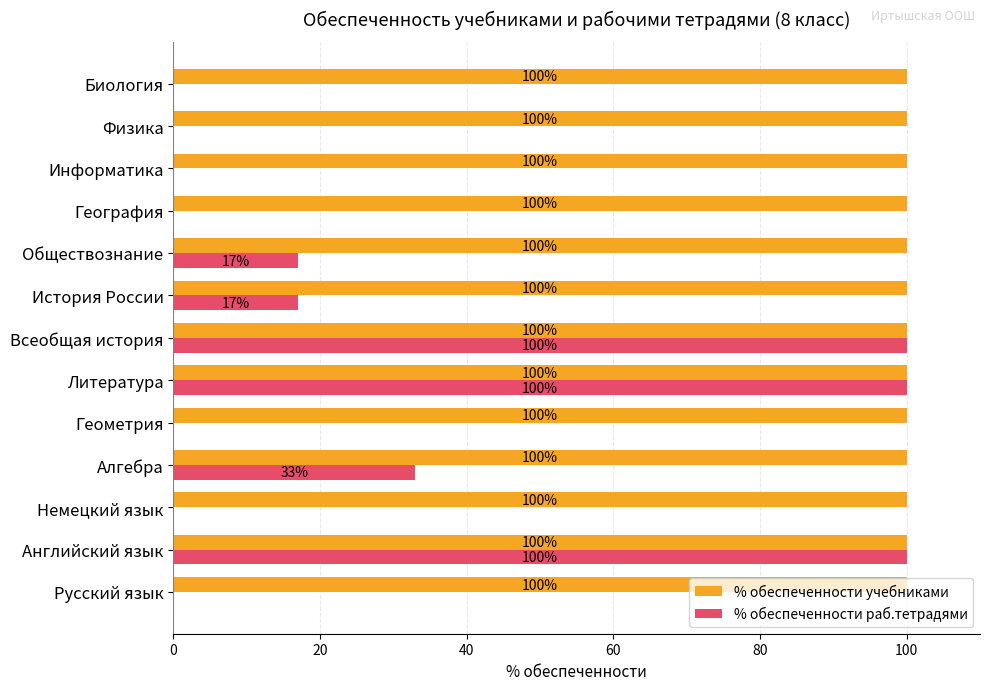

What is the total value across all series at География?

100